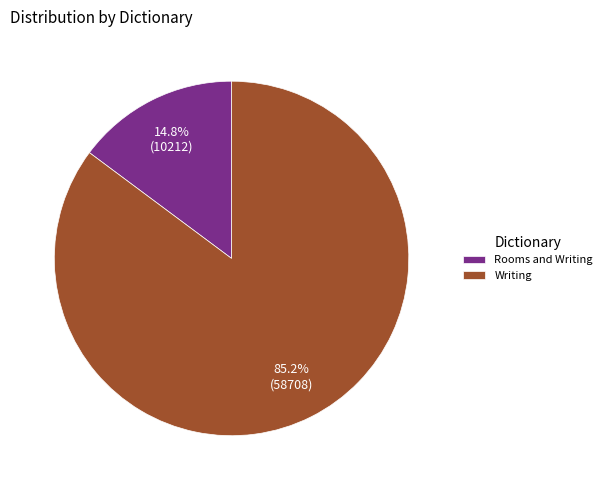

Does any single category account for the majority?

Yes